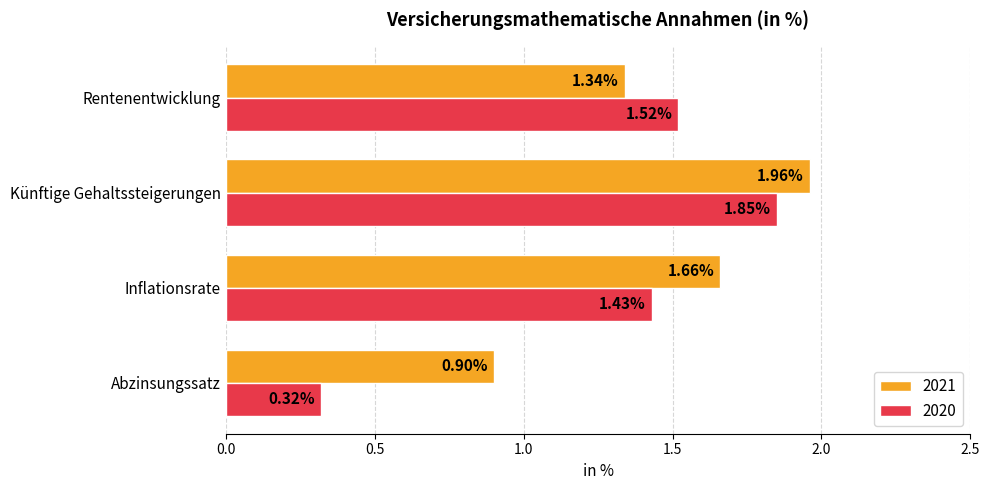

At which category does the chart reach its minimum across all series?

Abzinsungssatz